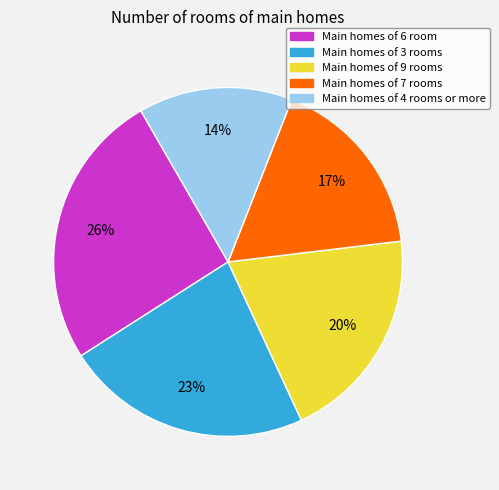

To the nearest percent, what is the average slice percentage?

20%